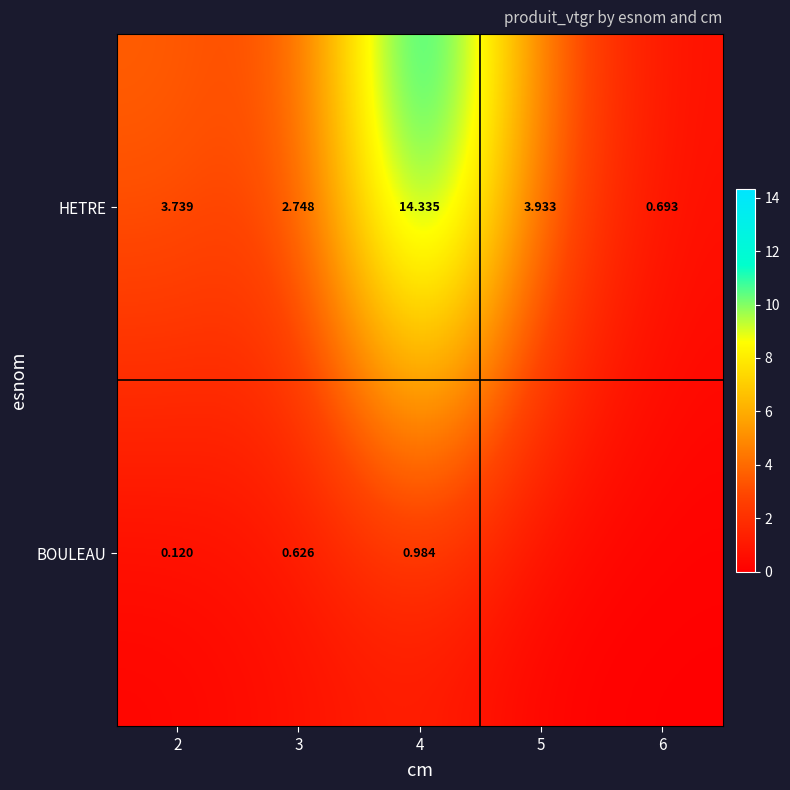

At 4, list the series in order from largest to smallest.

HETRE, BOULEAU